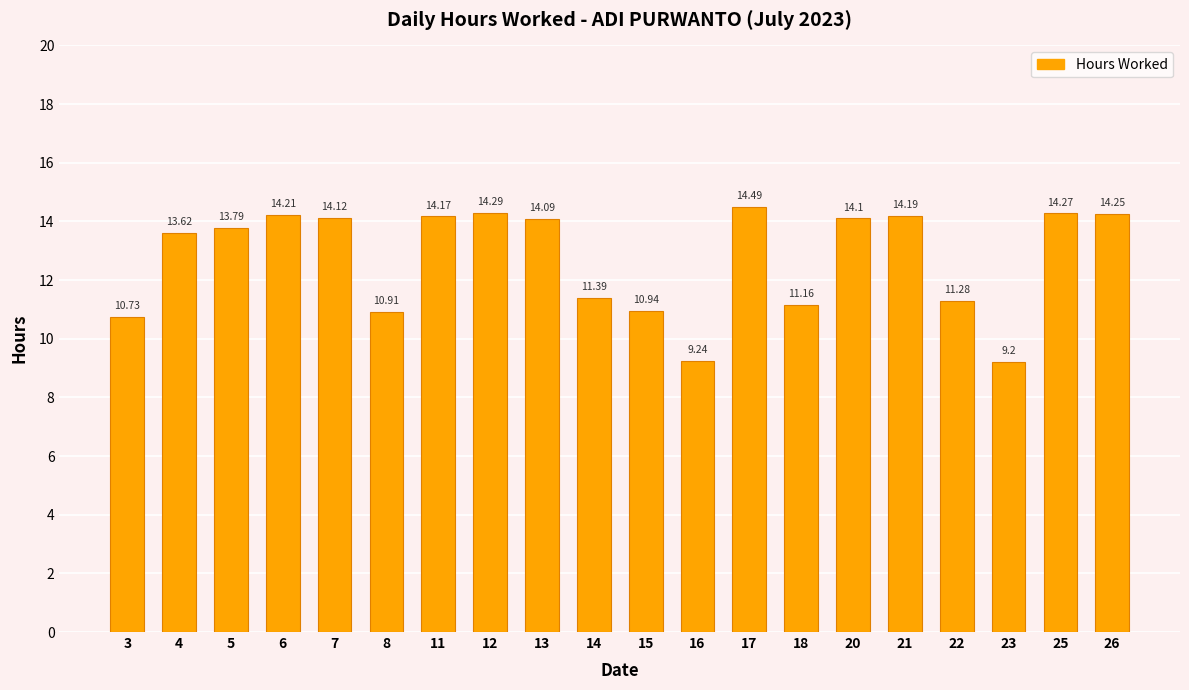

What is the value of the 11th bar from the left?

10.9